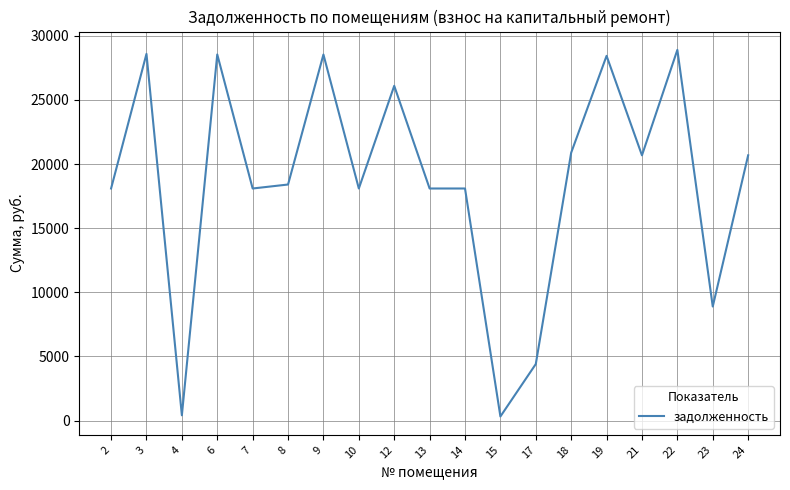

Is it true that the value at 17 is 1838.3?

False